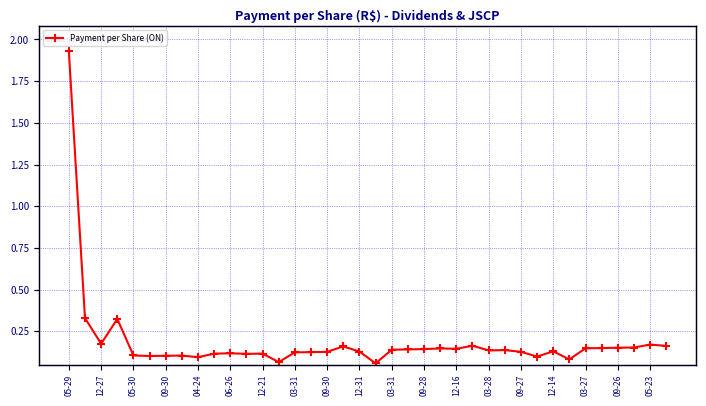

Which category has the highest value across all series?

05-29